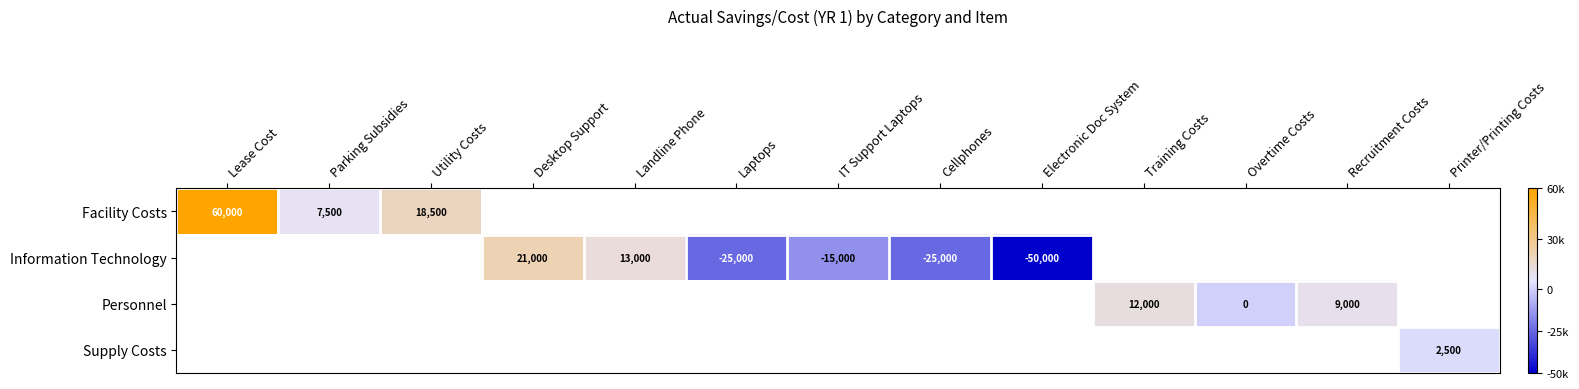

Is it true that Personnel equals 9000 at Recruitment Costs?

True